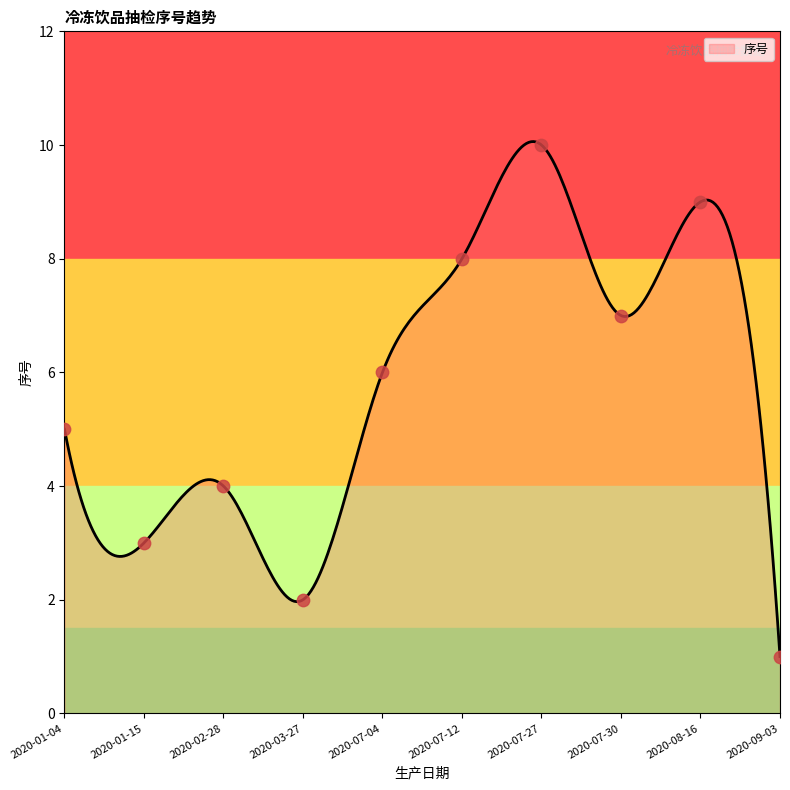

Approximately how many times larger is the value at 2020-07-12 compared to 2020-09-03?

8.0